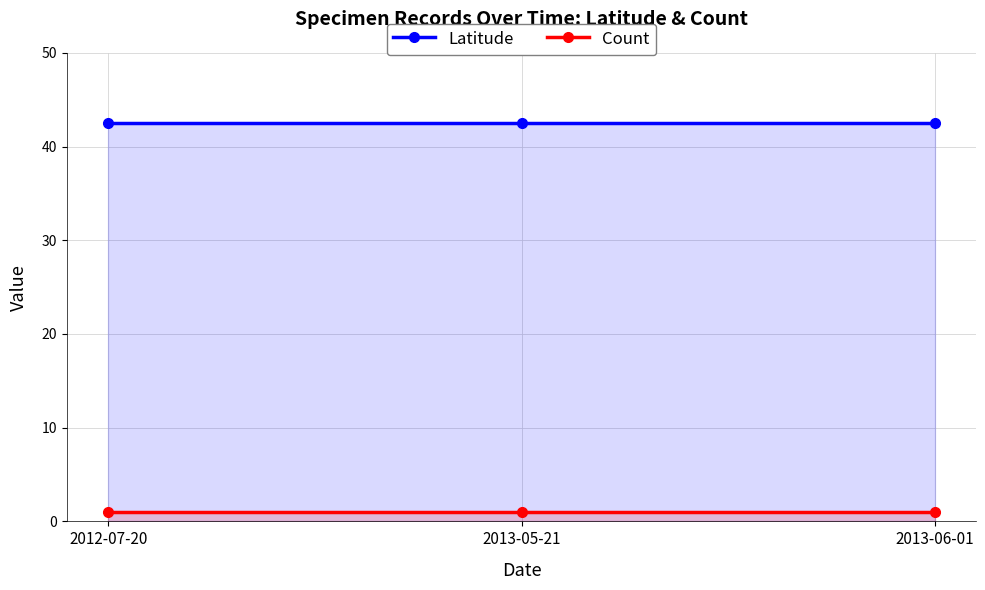

The value of Count at 2013-06-01 is 1.0. True or false?

True